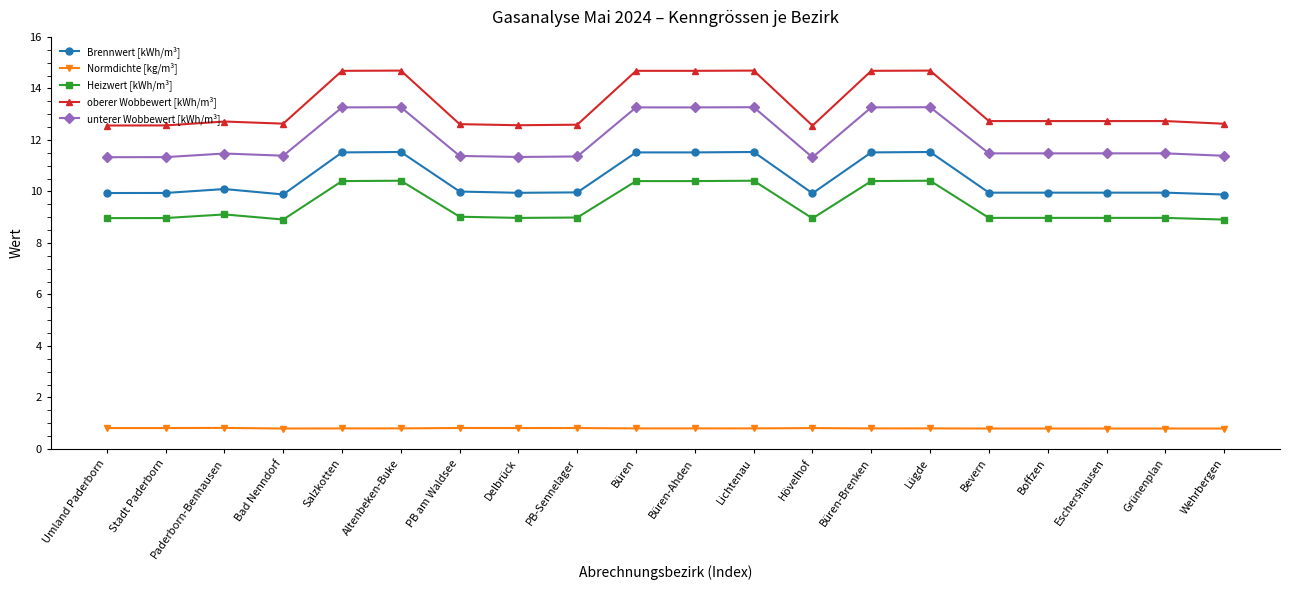

What is the label of the 14th point from the left?

Büren-Brenken